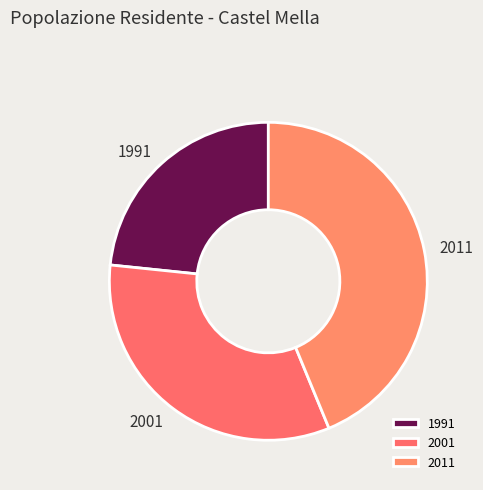

The 2011 slice represents 44% of the pie. True or false?

True